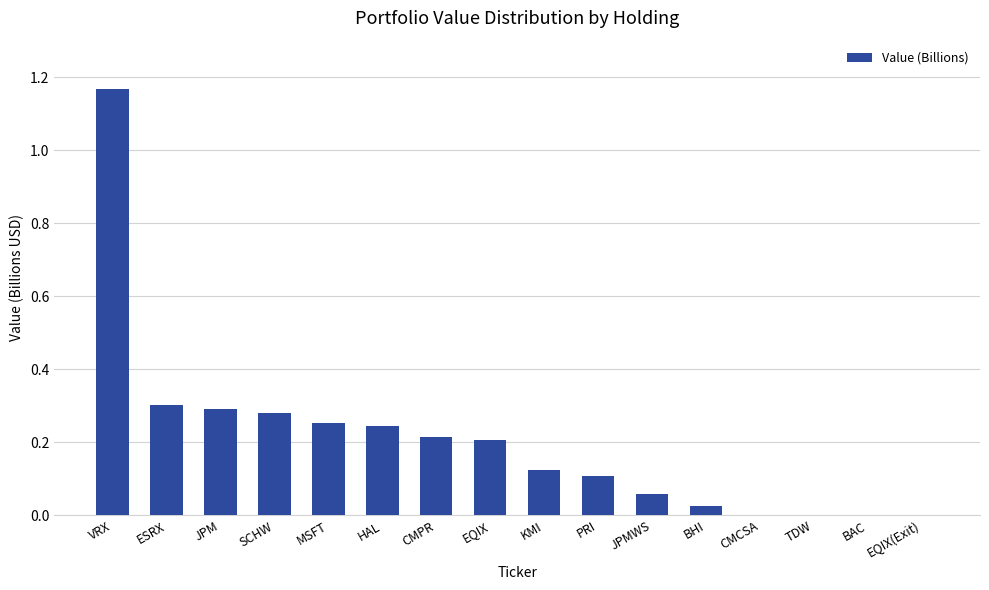

Between EQIX(Exit) and PRI, which is larger?

PRI